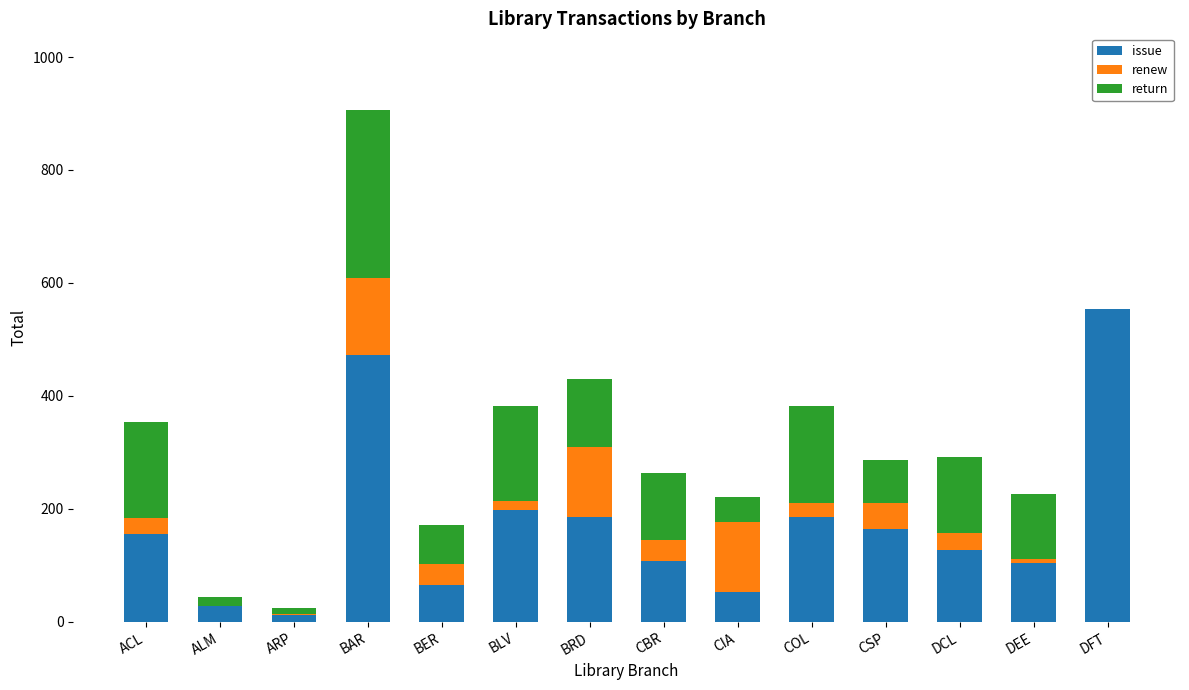

Where is issue nearest to the value 283?

BLV